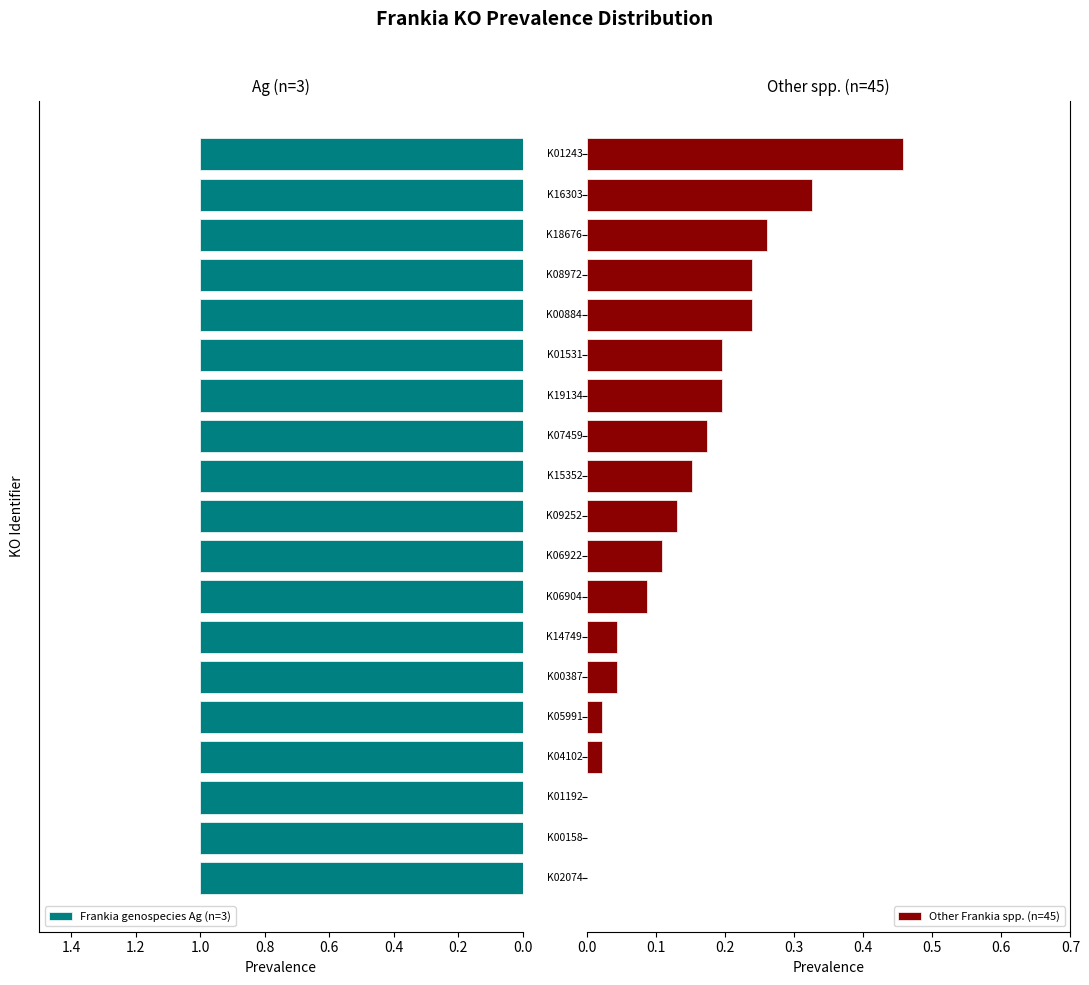

What is the sum of all Other Frankia spp. (n=45) values?

2.7